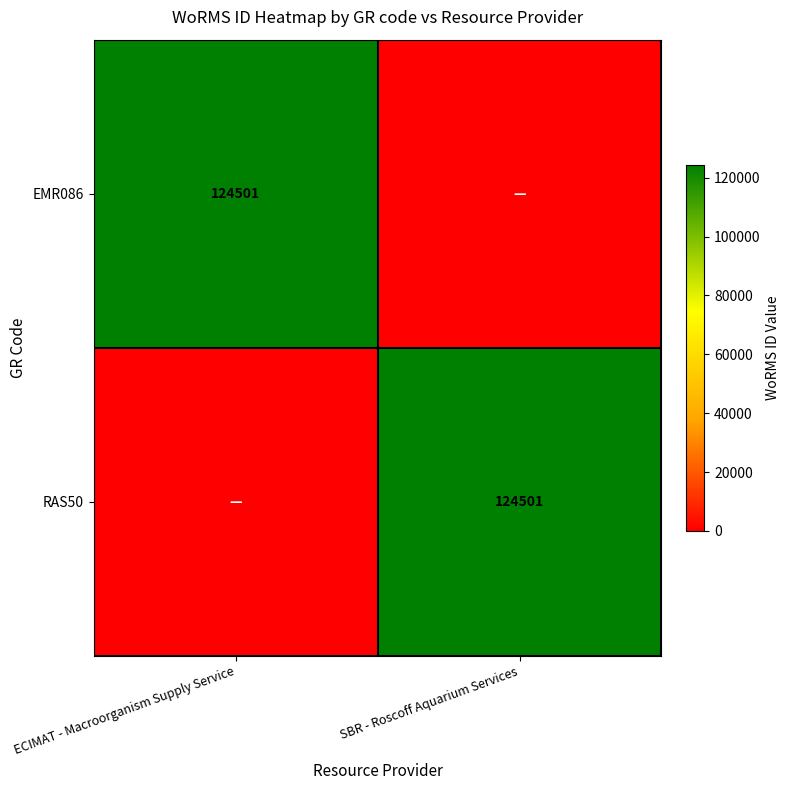

At how many categories does at least one series exceed 121624?

2